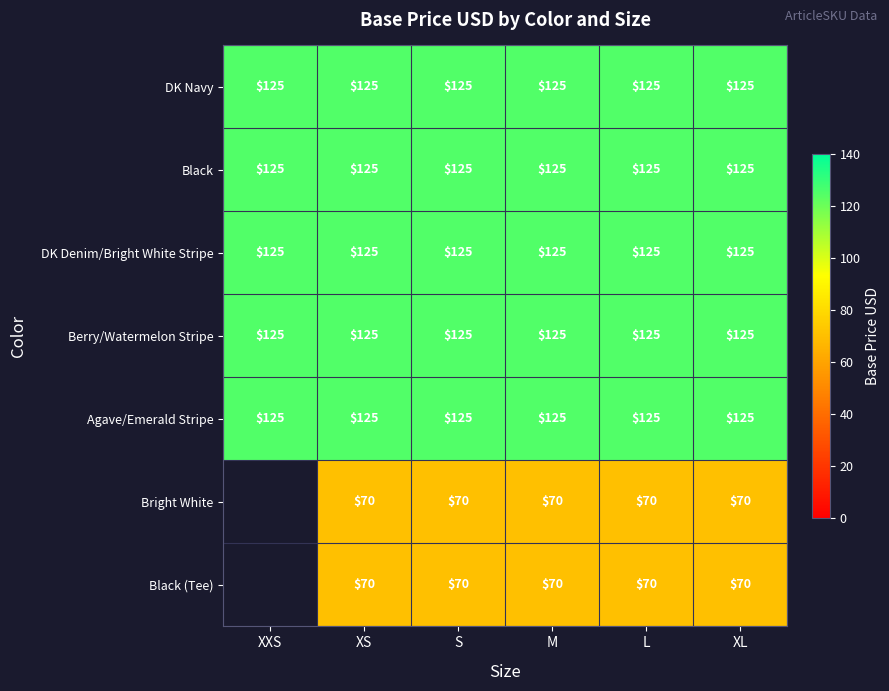

What is the highest value of the DK Navy series?

125